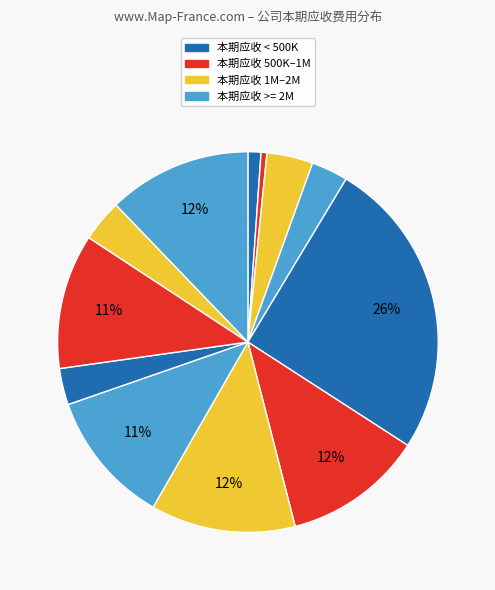

Count the number of slices in the pie.

12